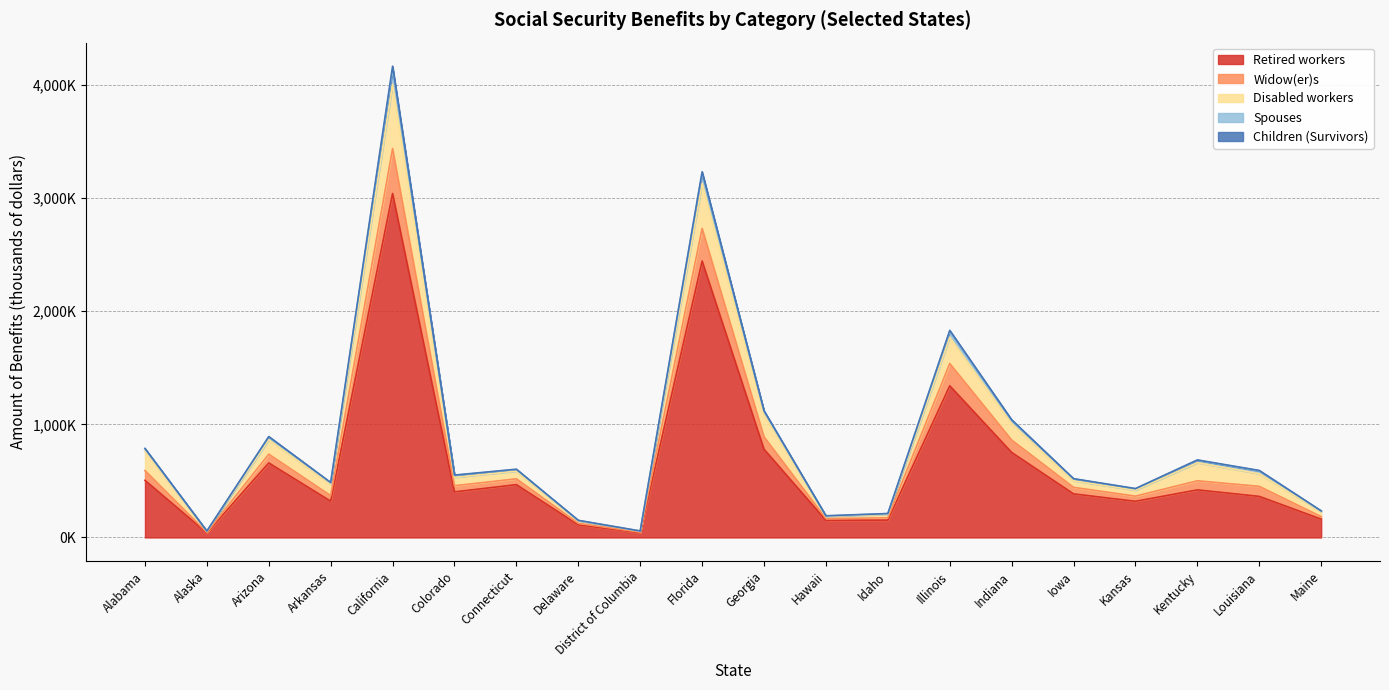

How many interior local valleys does the Widow(er)s series have?

6